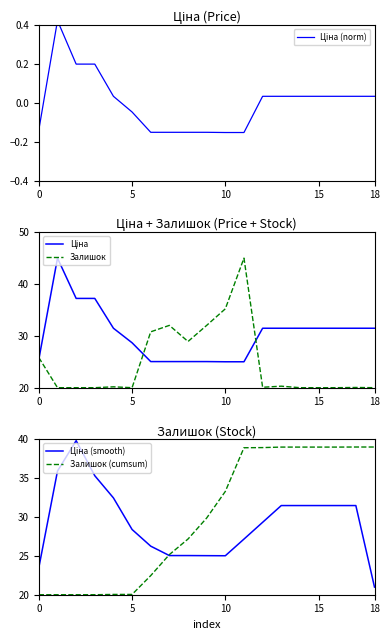

Does the chart have visible grid lines?

No